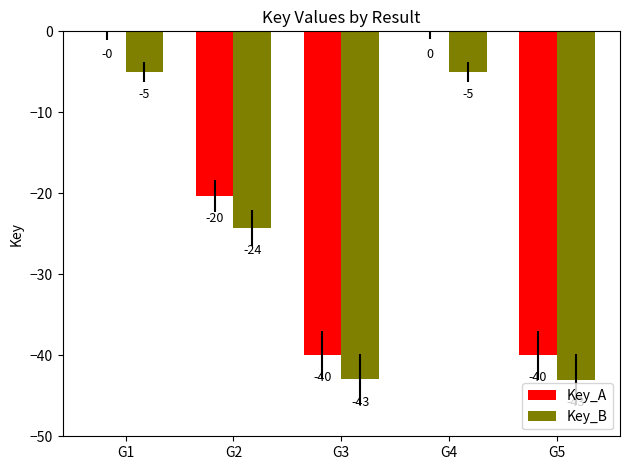

At which label does Key_A first exceed -20?

G1